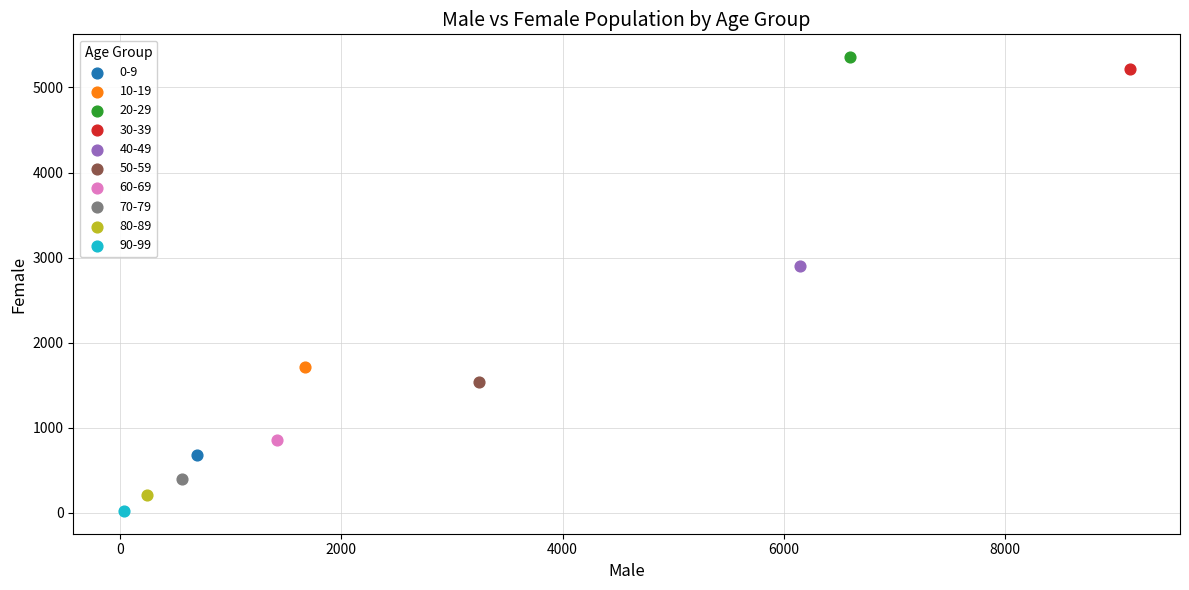

What are all the series names shown in the legend?

0-9, 10-19, 20-29, 30-39, 40-49, 50-59, 60-69, 70-79, 80-89, 90-99